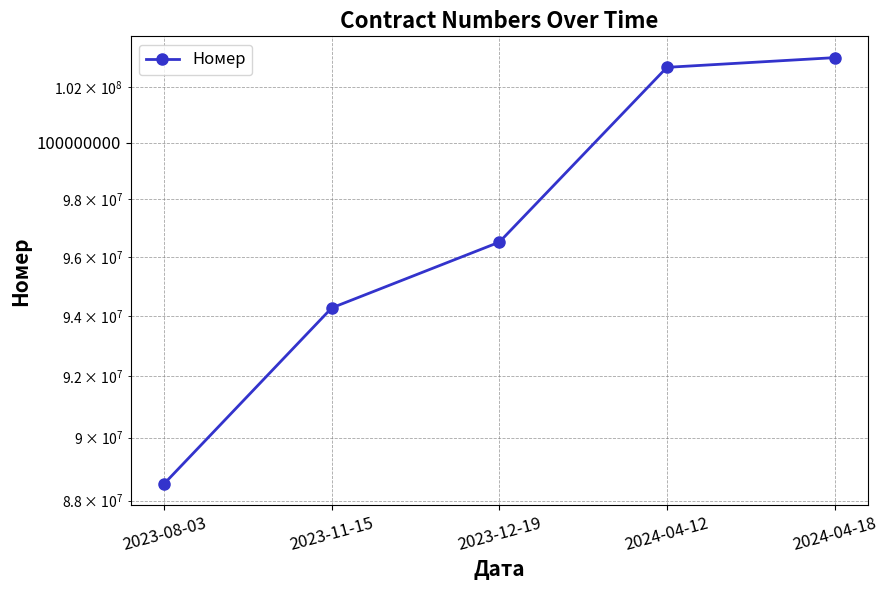

At which label does the data first exceed 96507025?

2024-04-12